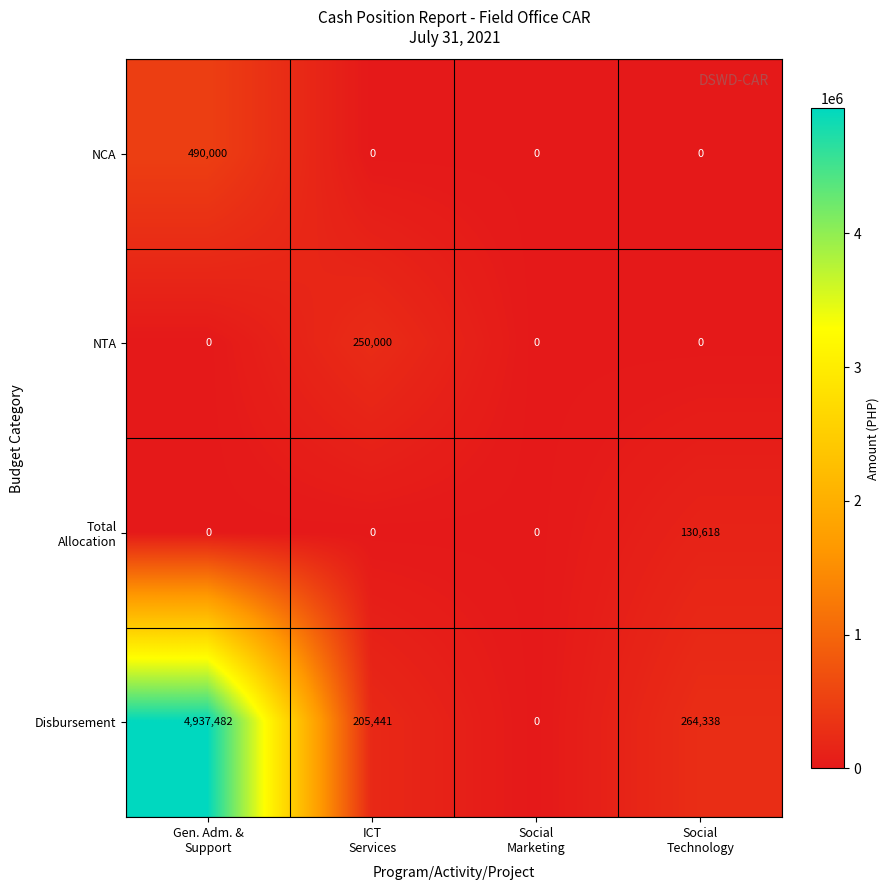

What is the difference between the highest and lowest values at Gen. Adm. &
Support?

4937482